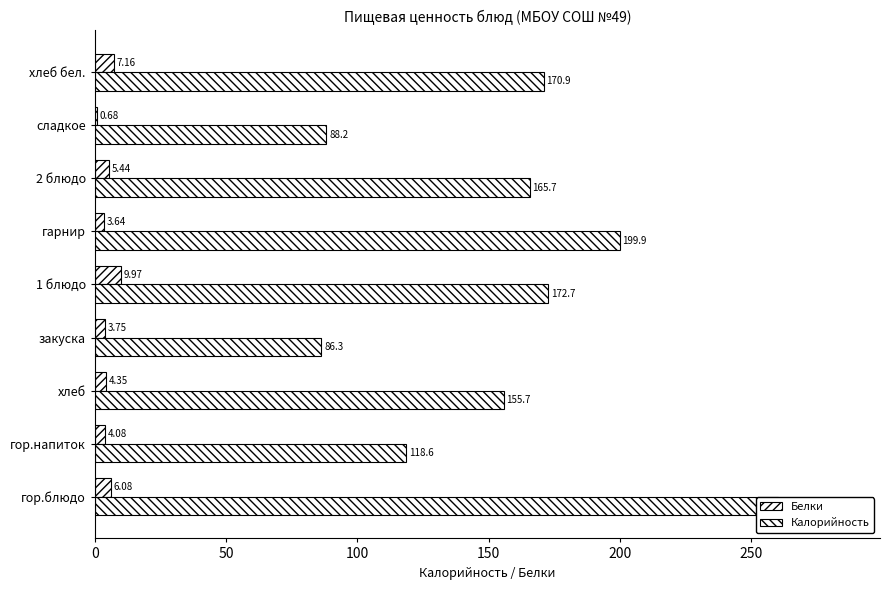

Which series has the largest range (max minus min)?

Калорийность